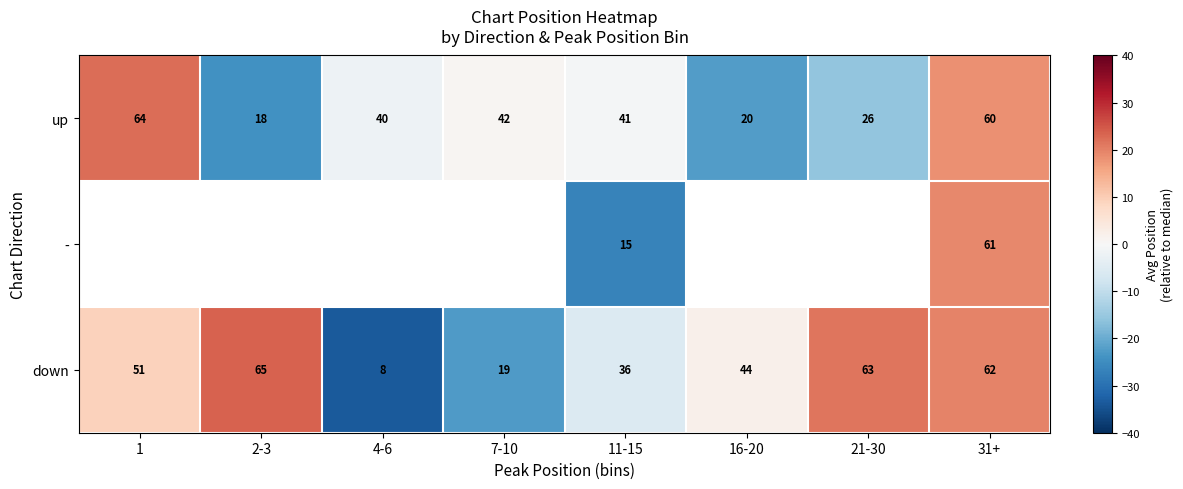

At which category is the sum across all series the highest?

31+